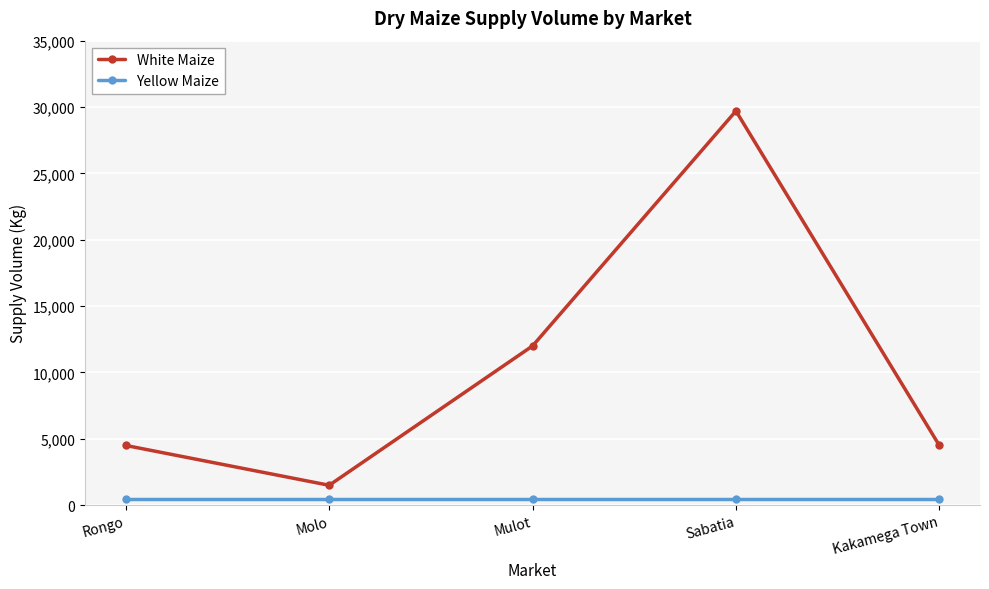

What is the spread (max minus min) of values at Kakamega Town?

4050